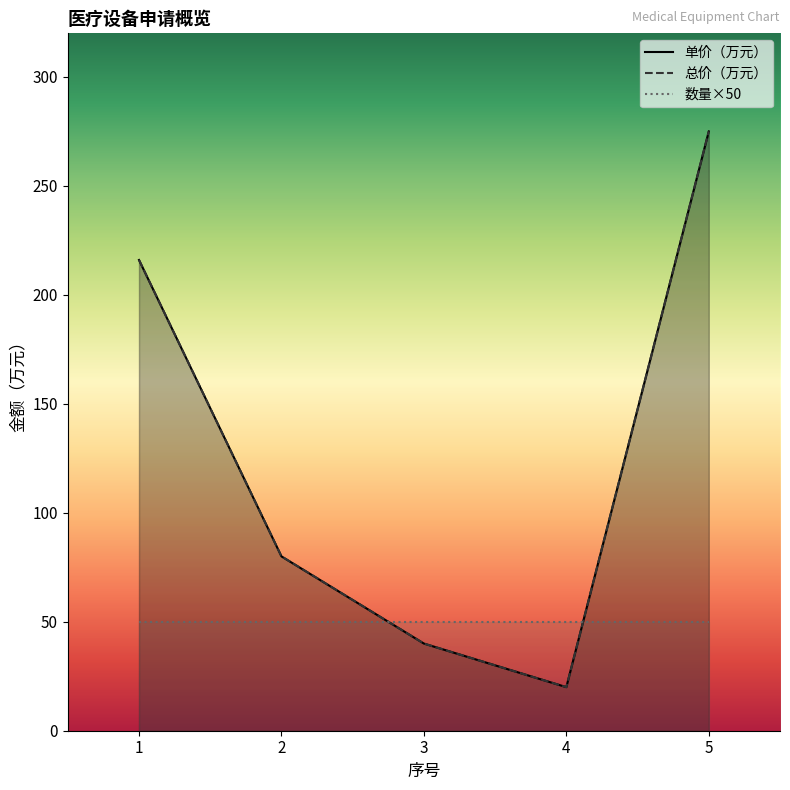

Is it true that 总价（万元） equals 19 at 2?

False